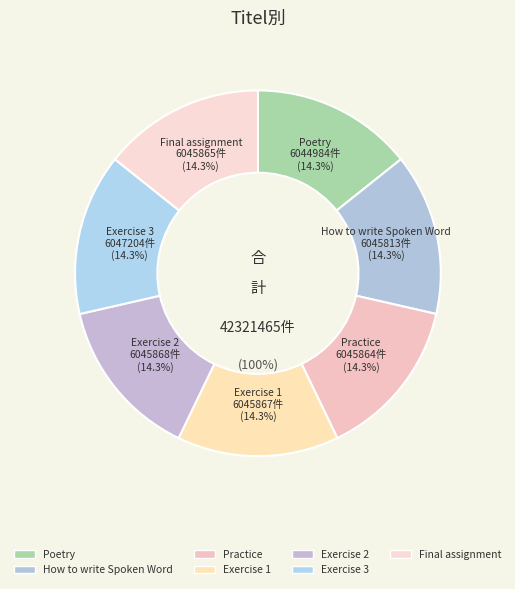

What is the change in value from Poetry to How to write Spoken Word?

+829